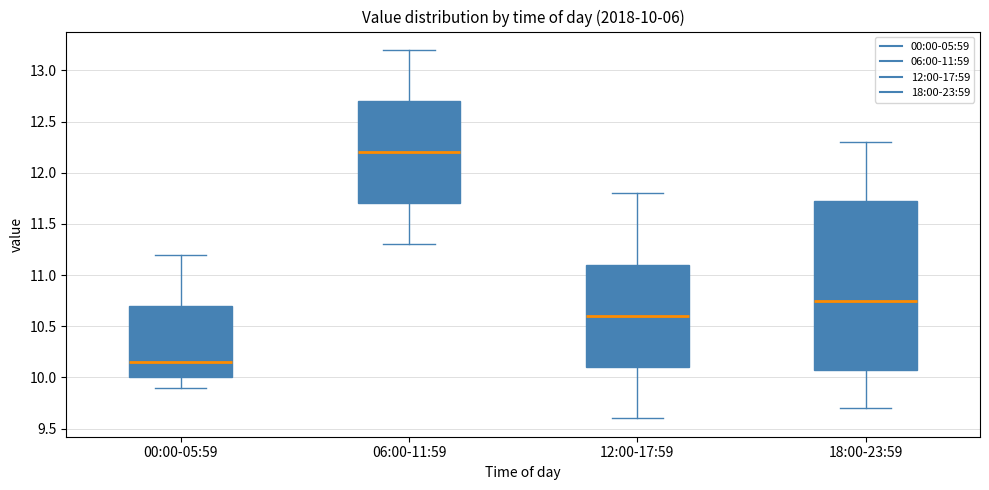

Which box's median line is the highest?

06:00-11:59